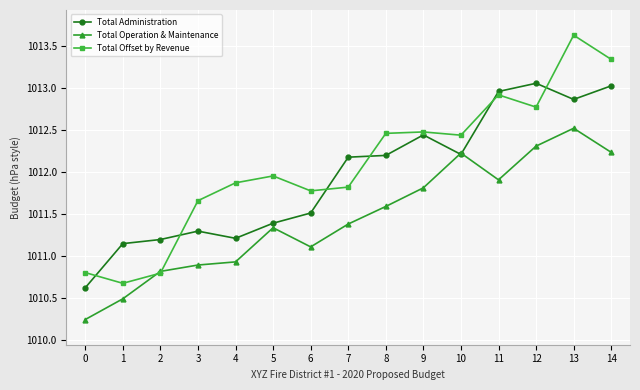

At which category is the sum across all series the highest?

13